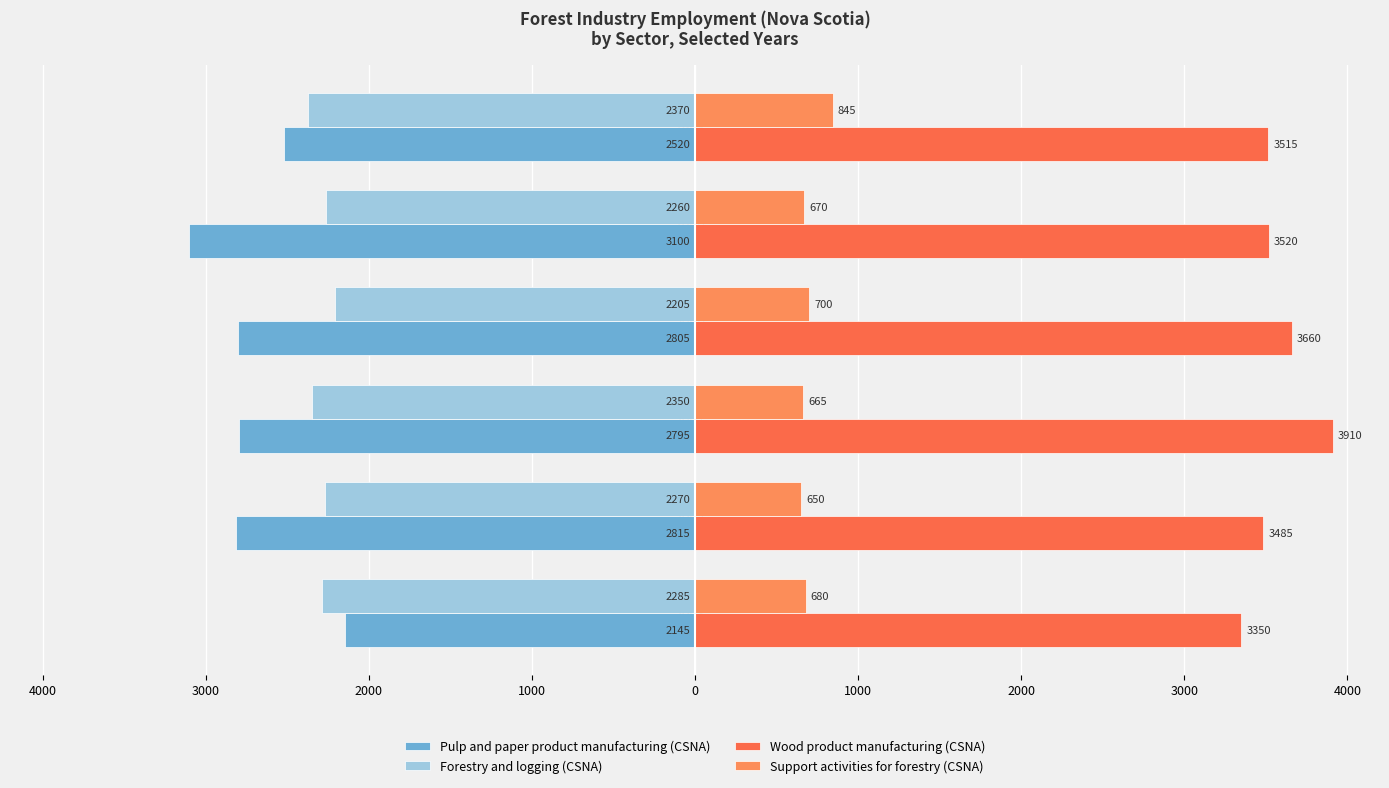

The value of Pulp and paper product manufacturing (CSNA) at 2000 is -4957. True or false?

False